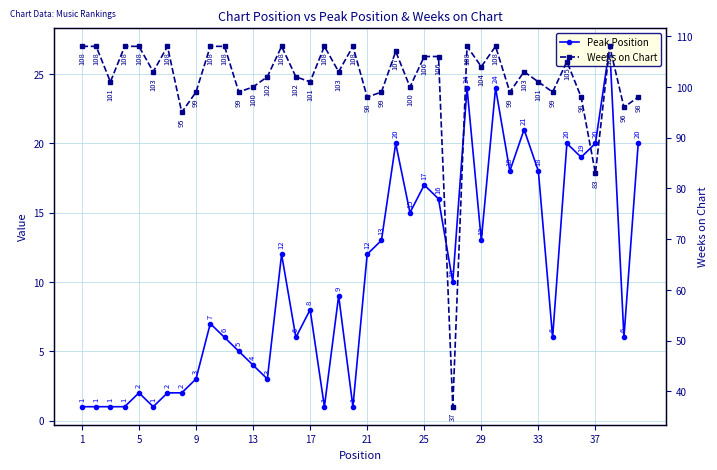

How many interior local peaks does the Peak Position series have?

12